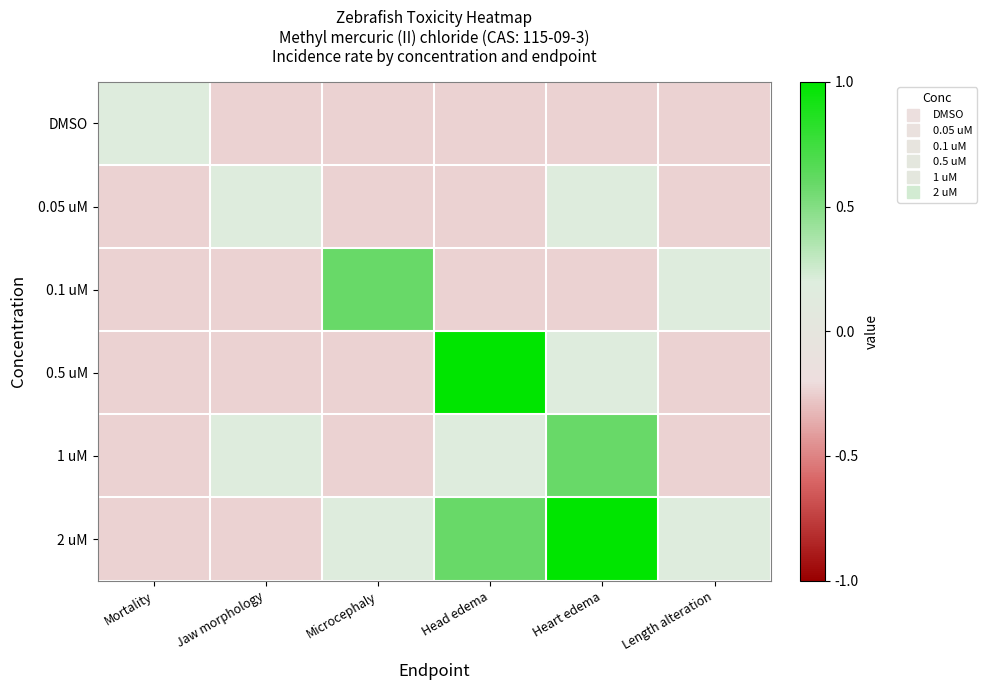

At which category does the chart reach its minimum across all series?

Jaw morphology